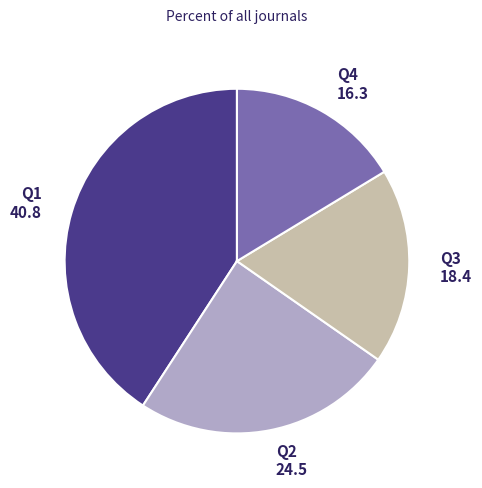

Is it true that Q3 is 18% of the pie?

True